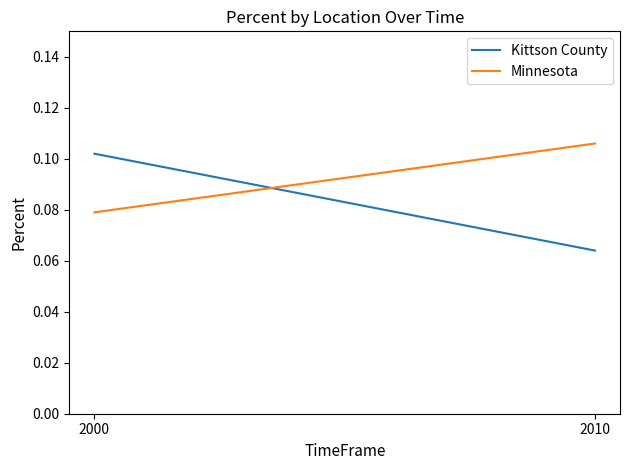

Which series has the largest total across all categories?

Minnesota